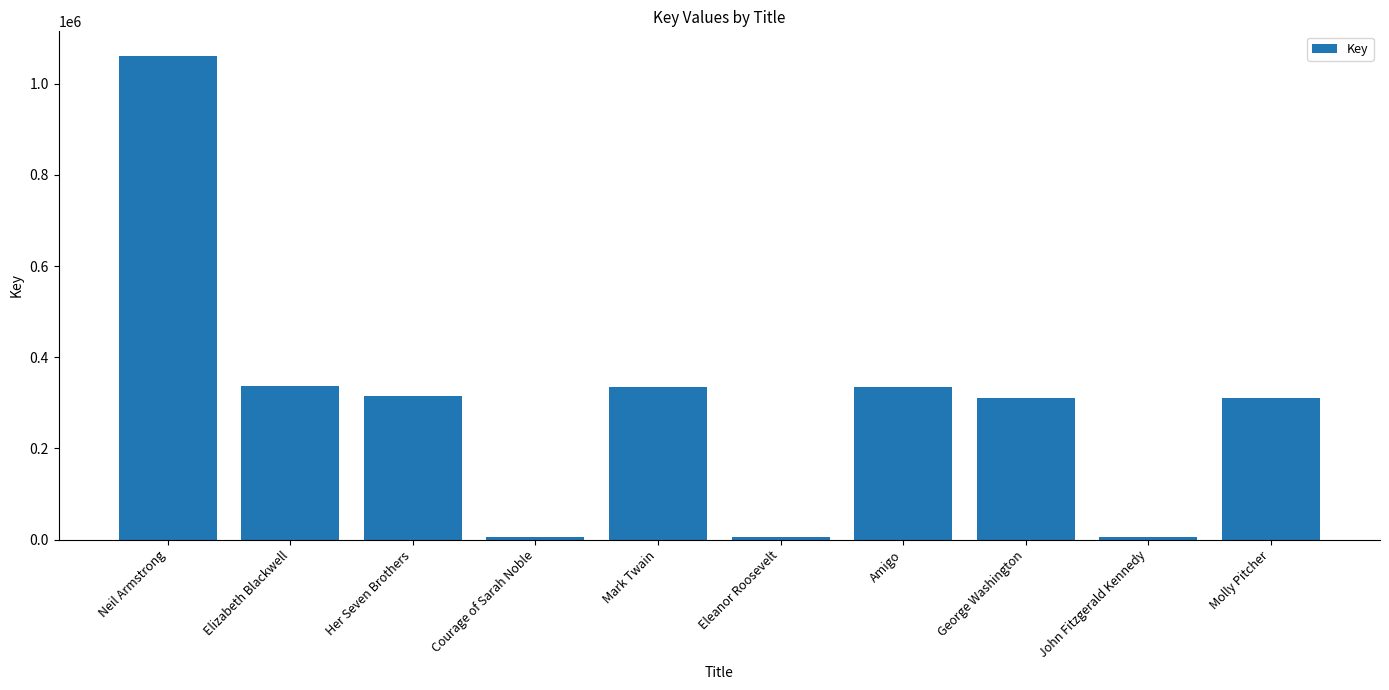

Is it true that the value at Her Seven Brothers is 489928?

False